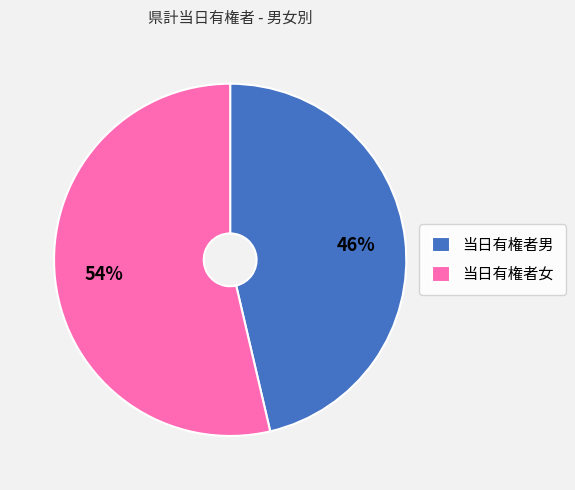

Combined, do 当日有権者女 and 当日有権者男 account for over 50%?

Yes